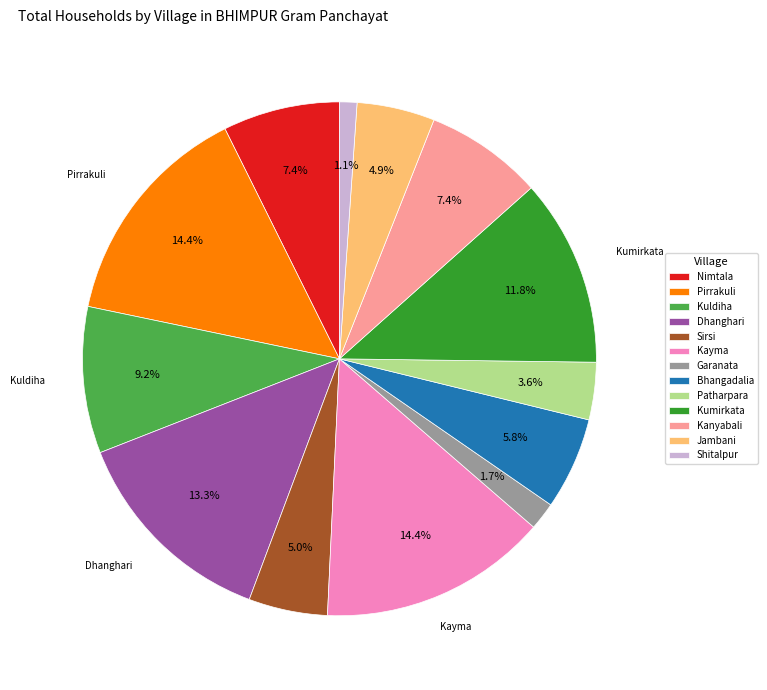

Count the number of slices in the pie.

13